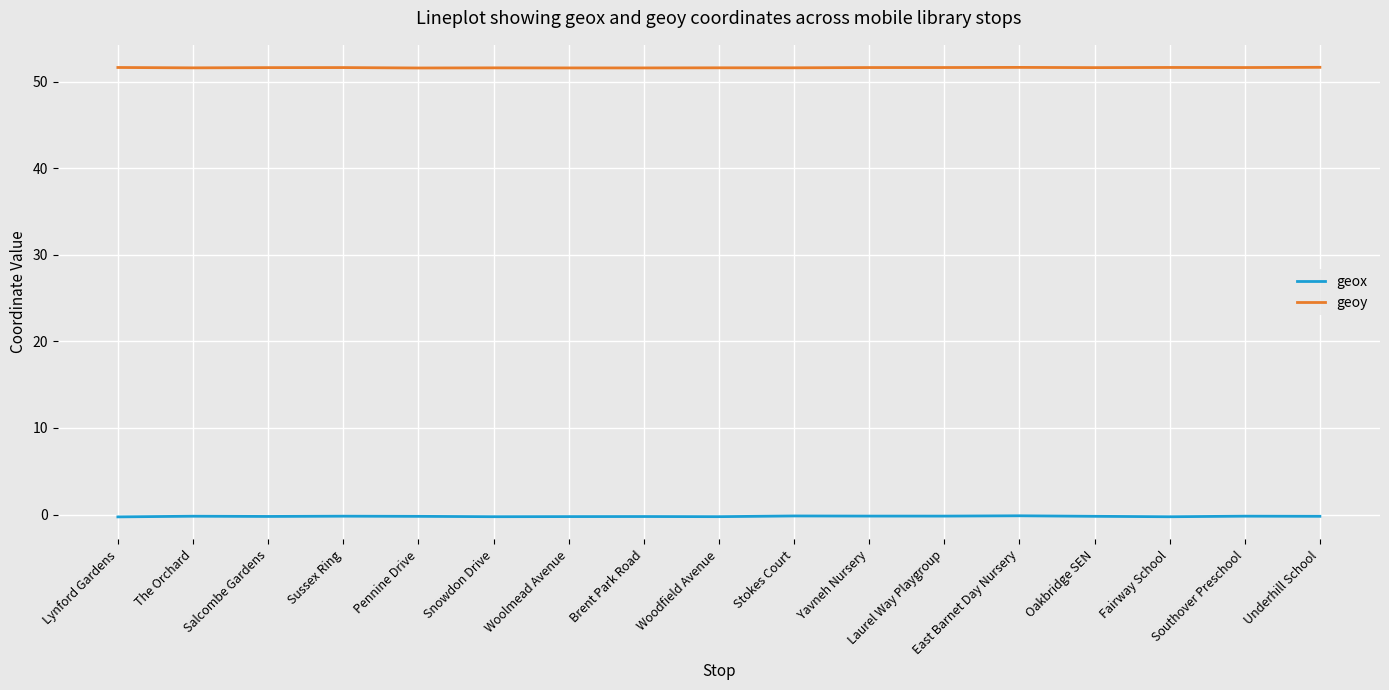

Which series has the largest total across all categories?

geoy